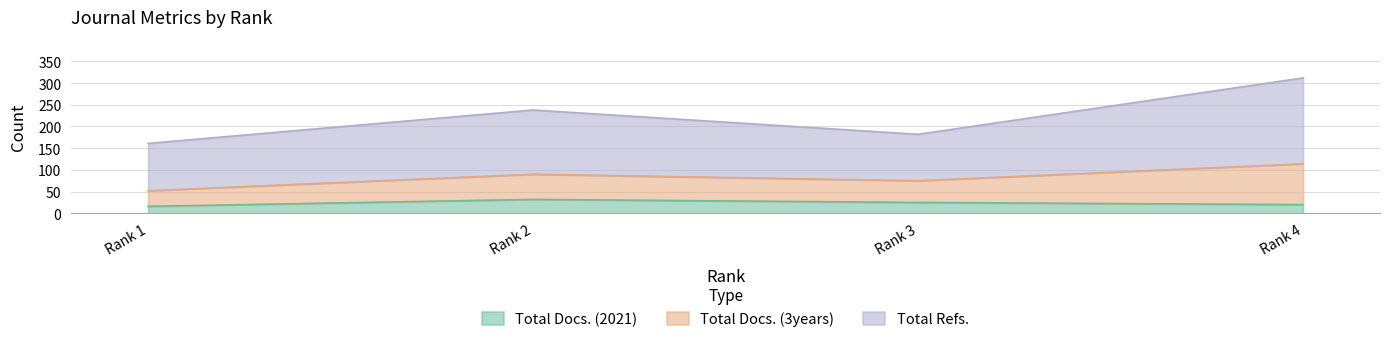

Read the Total Docs. (2021) value at Rank 3.

25